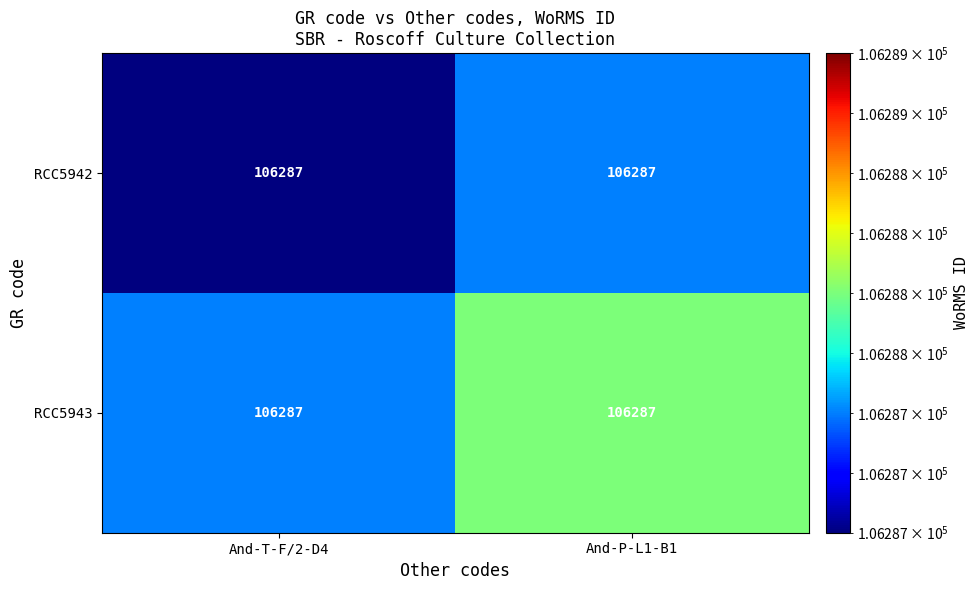

Rank the series at And-T-F/2-D4 from highest to lowest value.

RCC5943, RCC5942